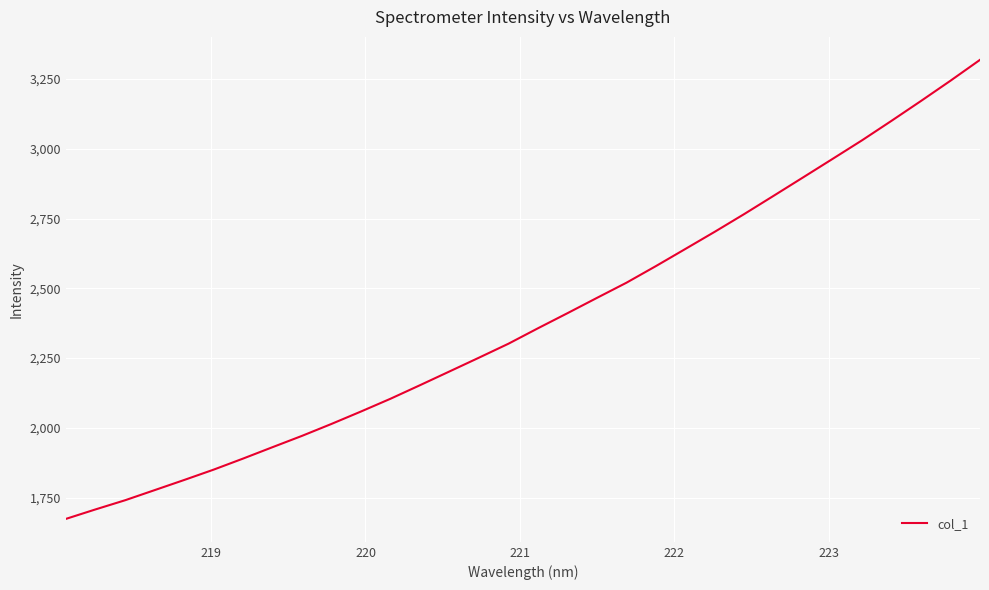

What is the difference between the maximum and minimum values?

1644.0